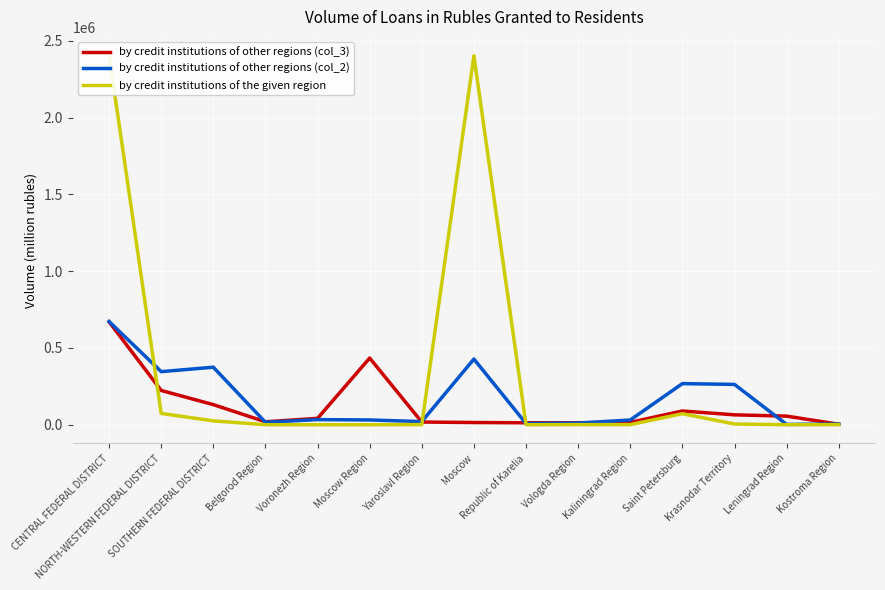

Reading left to right, list all the values displayed in this chart.

by credit institutions of other regions (col_3): CENTRAL FEDERAL DISTRICT=669857	NORTH-WESTERN FEDERAL DISTRICT=222881	SOUTHERN FEDERAL DISTRICT=130666	Belgorod Region=19046	Voronezh Region=41469	Moscow Region=434206	Yaroslavl Region=17377	Moscow=14290	Republic of Karelia=12589	Vologda Region=12860	Kaliningrad Region=15239	Saint Petersburg=89321	Krasnodar Territory=64287	Leningrad Region=55882	Kostroma Region=3138
by credit institutions of other regions (col_2): CENTRAL FEDERAL DISTRICT=672163	NORTH-WESTERN FEDERAL DISTRICT=345500	SOUTHERN FEDERAL DISTRICT=374462	Belgorod Region=15780	Voronezh Region=33217	Moscow Region=30886	Yaroslavl Region=20275	Moscow=427668	Republic of Karelia=7335	Vologda Region=10564	Kaliningrad Region=30610	Saint Petersburg=267607	Krasnodar Territory=262337	Leningrad Region=1821	Kostroma Region=4734
by credit institutions of the given region: CENTRAL FEDERAL DISTRICT=2405256	NORTH-WESTERN FEDERAL DISTRICT=73625	SOUTHERN FEDERAL DISTRICT=24872	Belgorod Region=97	Voronezh Region=0	Moscow Region=80	Yaroslavl Region=613	Moscow=2402101	Republic of Karelia=0	Vologda Region=578	Kaliningrad Region=514	Saint Petersburg=71745	Krasnodar Territory=4720	Leningrad Region=0	Kostroma Region=558